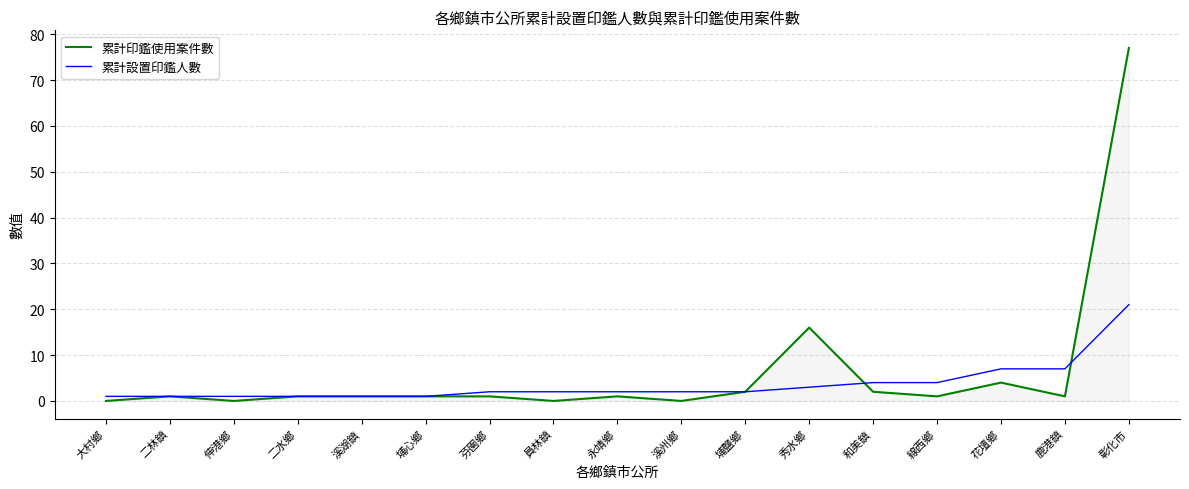

Reading left to right, transcribe all the data shown in this chart.

累計印鑑使用案件數: 0	1	0	1	1	1	1	0	1	0	2	16	2	1	4	1	77
累計設置印鑑人數: 1	1	1	1	1	1	2	2	2	2	2	3	4	4	7	7	21